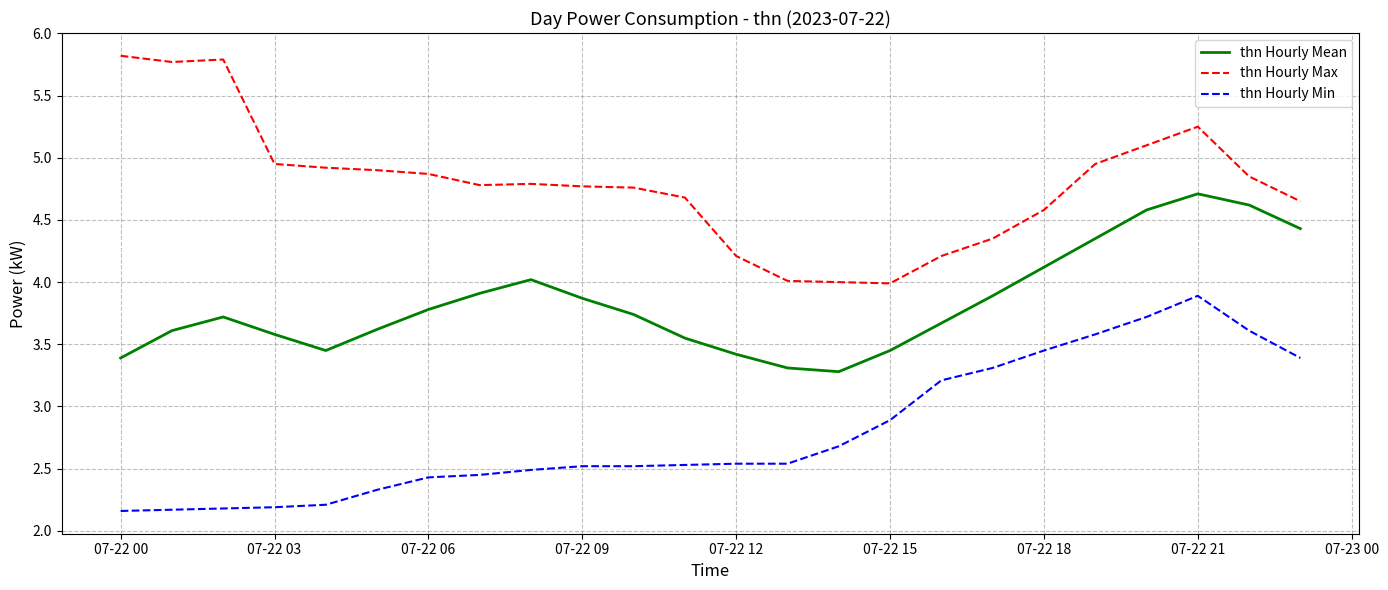

What is the maximum value shown in the chart?

5.8